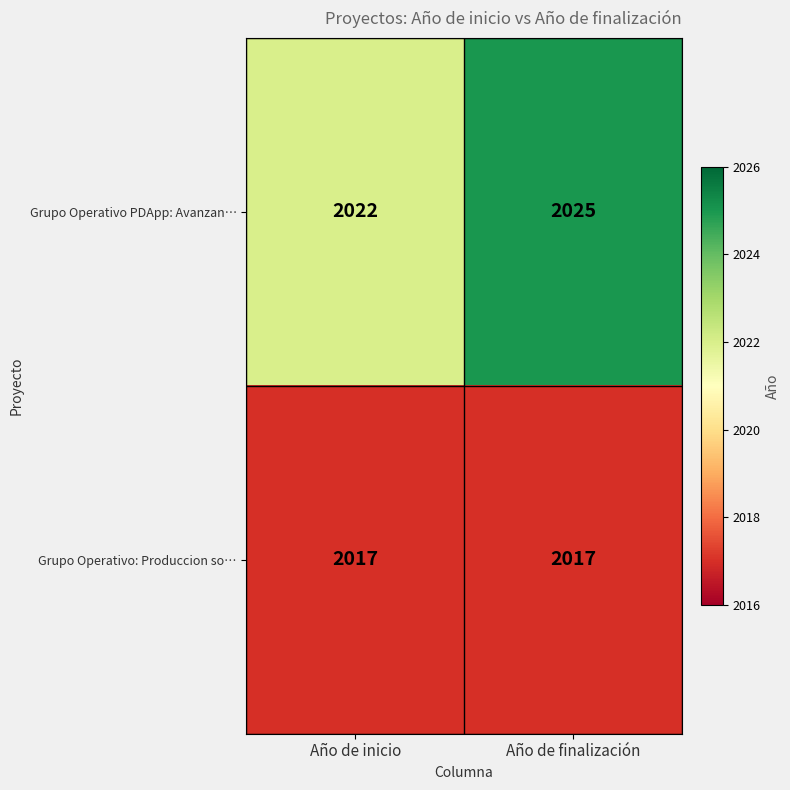

What is the difference between the maximum and minimum values in the Grupo Operativo PDApp: Avanzan… series?

3